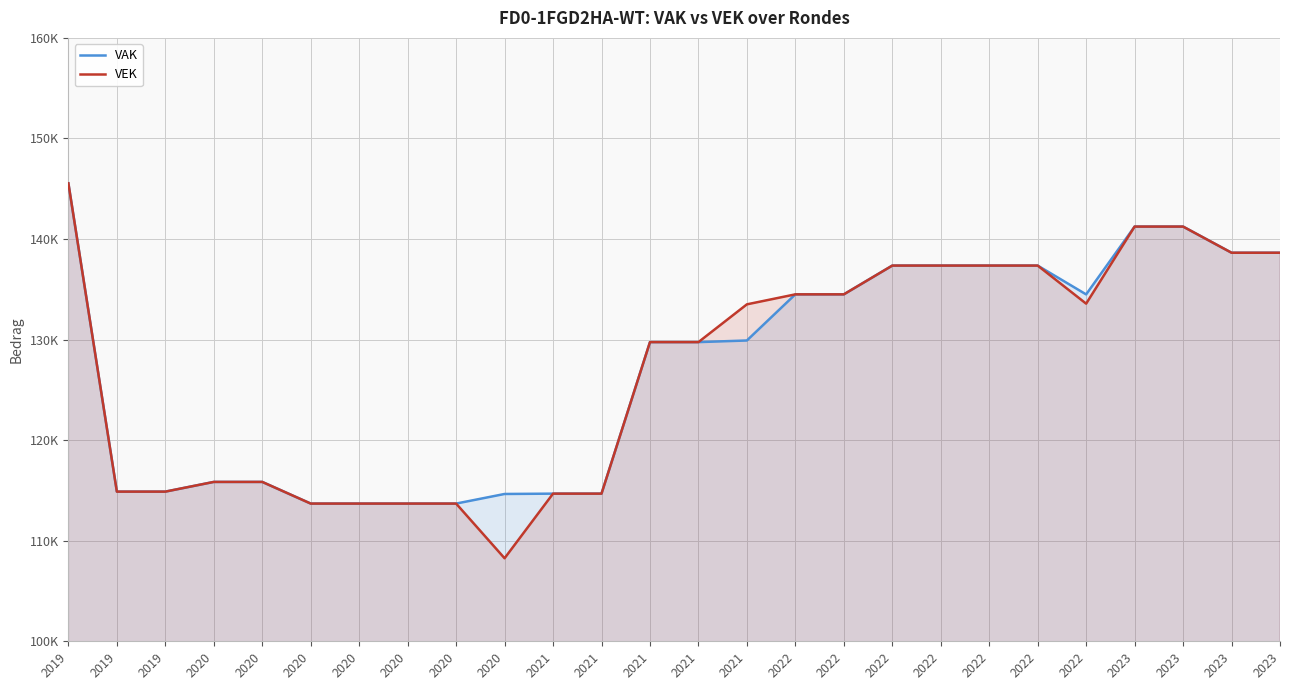

True or false: VEK and VAK cross at least once.

False